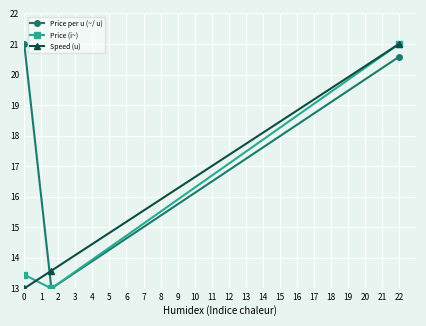

What is the highest value of the Speed (u) series?

21.0